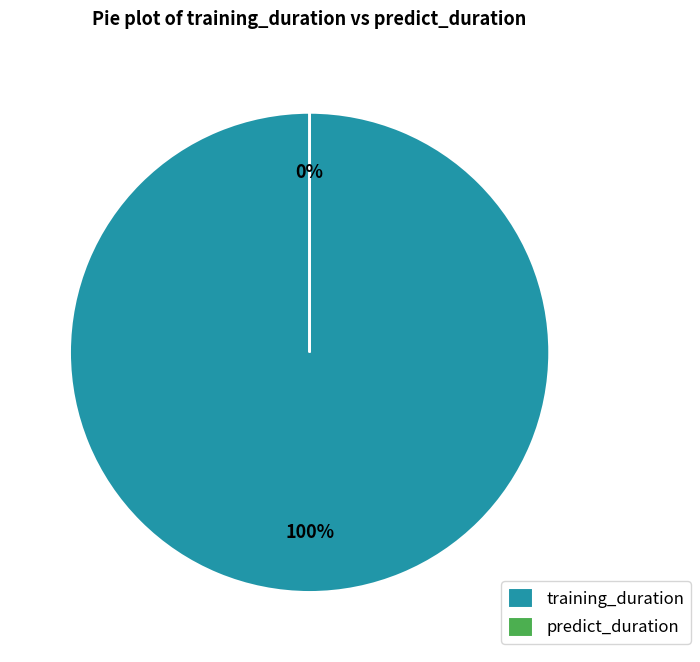

To the nearest percent, what portion does training_duration represent?

100%